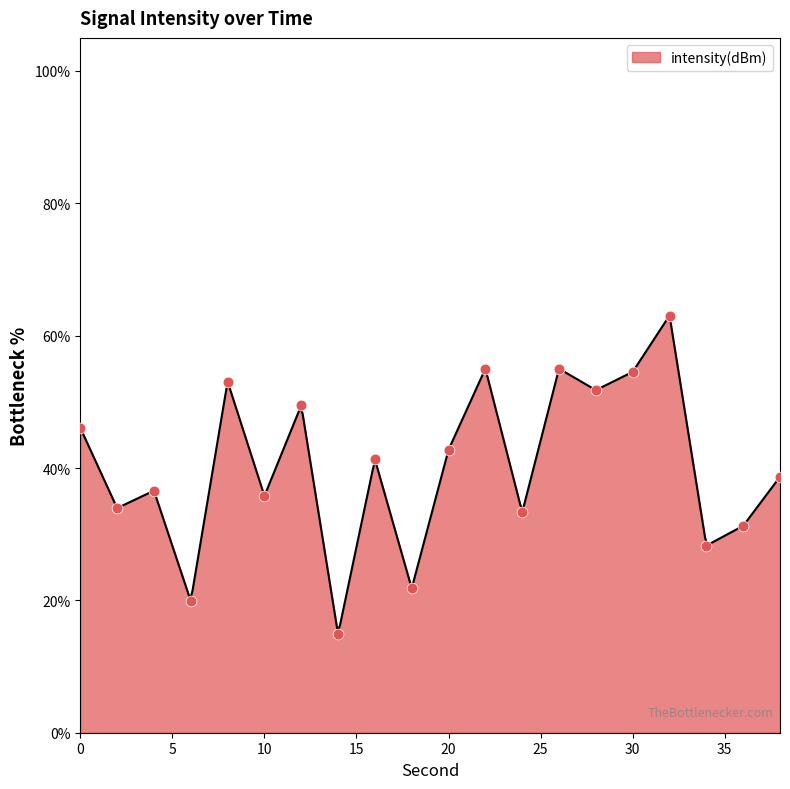

What is the change in value from 6 to 26?

+35.1